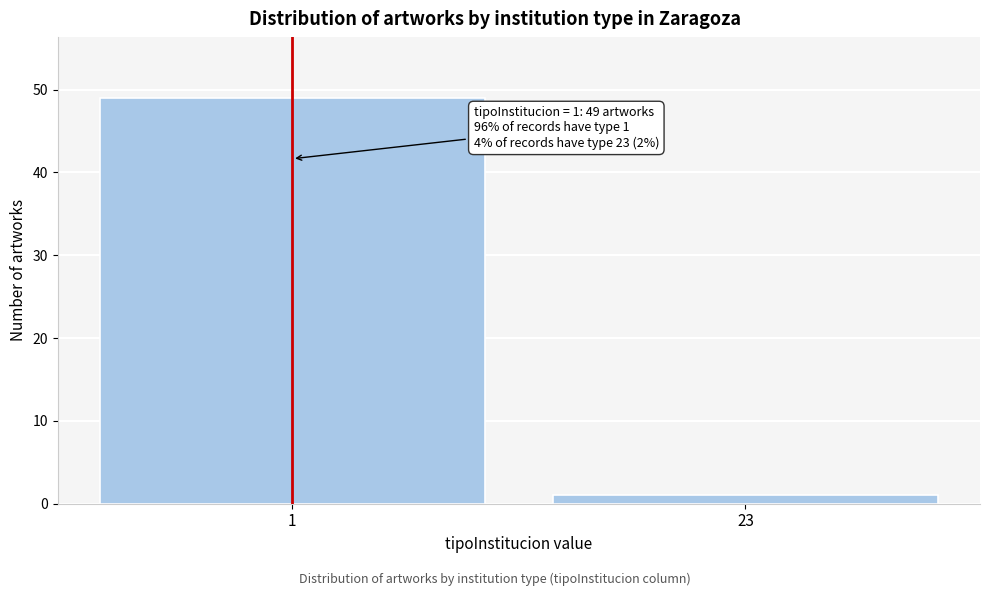

Reading left to right, list all the values displayed in this chart.

1=49	23=1